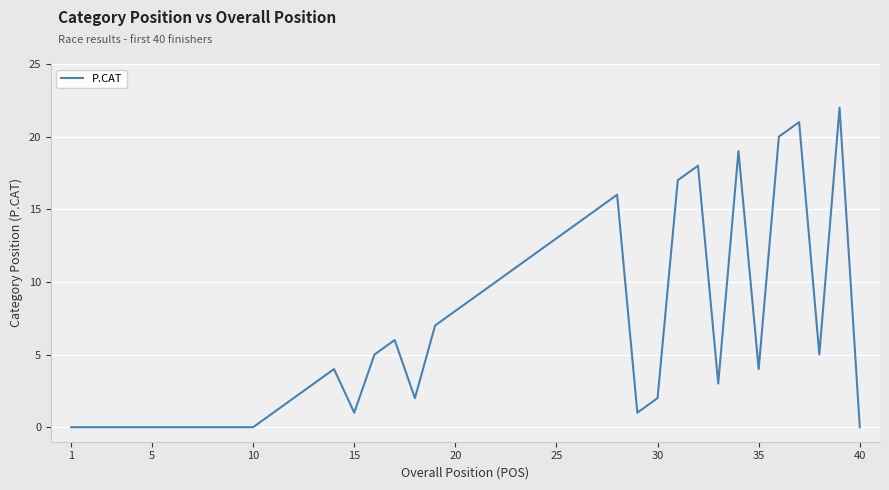

What is the difference between the maximum and minimum values?

22